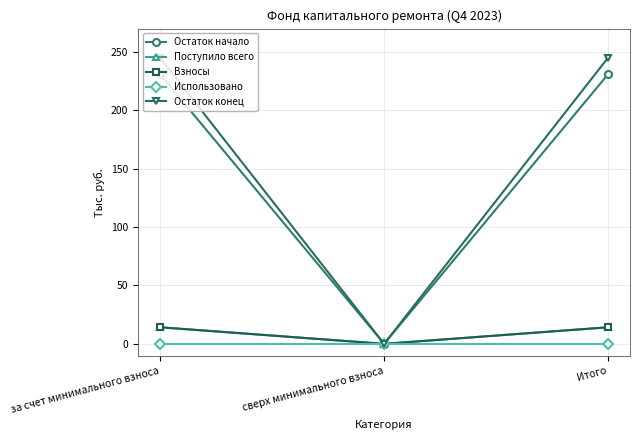

What is the maximum value for Поступило всего?

14.2